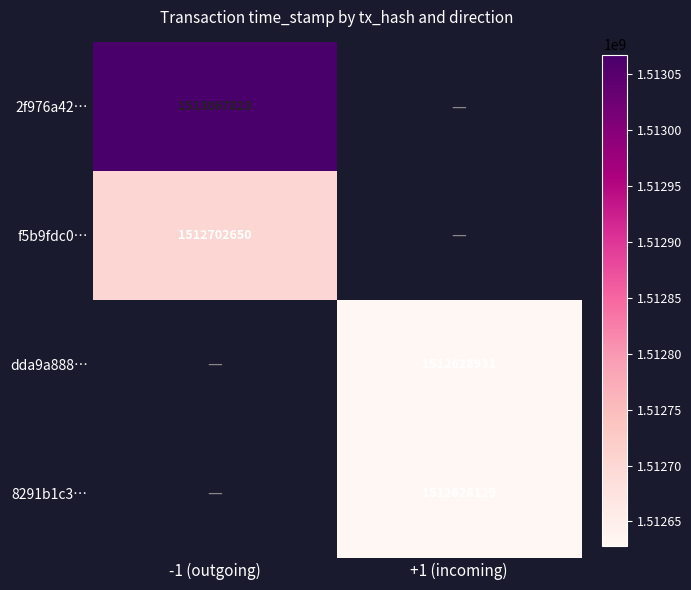

True or false: f5b9fdc0… has a value of 1512702650 at -1 (outgoing).

True